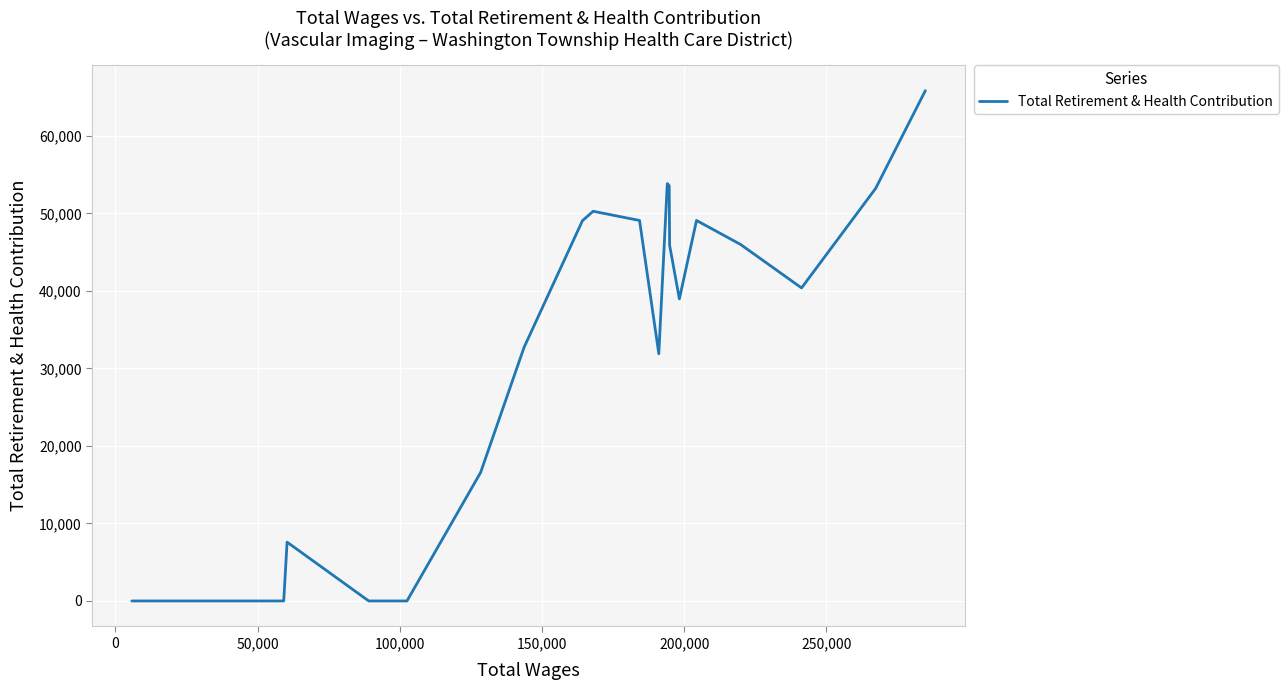

How many points are higher than both their immediate neighbors (excluding endpoints)?

4